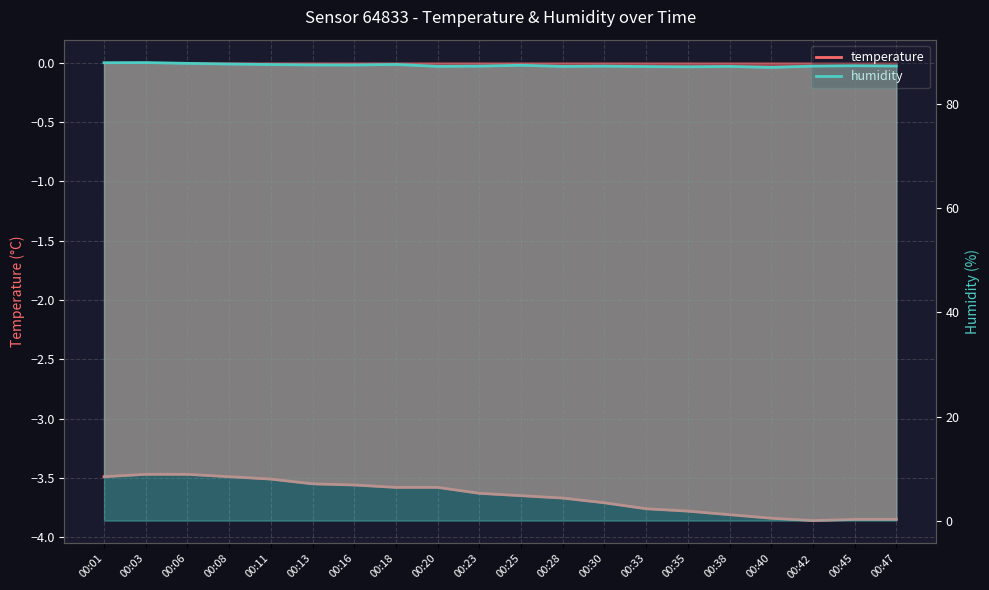

Reading left to right, what are all the values shown in this chart?

temperature: -3.5	-3.5	-3.5	-3.5	-3.5	-3.5	-3.6	-3.6	-3.6	-3.6	-3.6	-3.7	-3.7	-3.8	-3.8	-3.8	-3.8	-3.9	-3.9	-3.9
humidity: 88.0	88.0	87.9	87.7	87.6	87.5	87.5	87.7	87.3	87.3	87.5	87.3	87.3	87.2	87.2	87.3	87.1	87.3	87.4	87.3